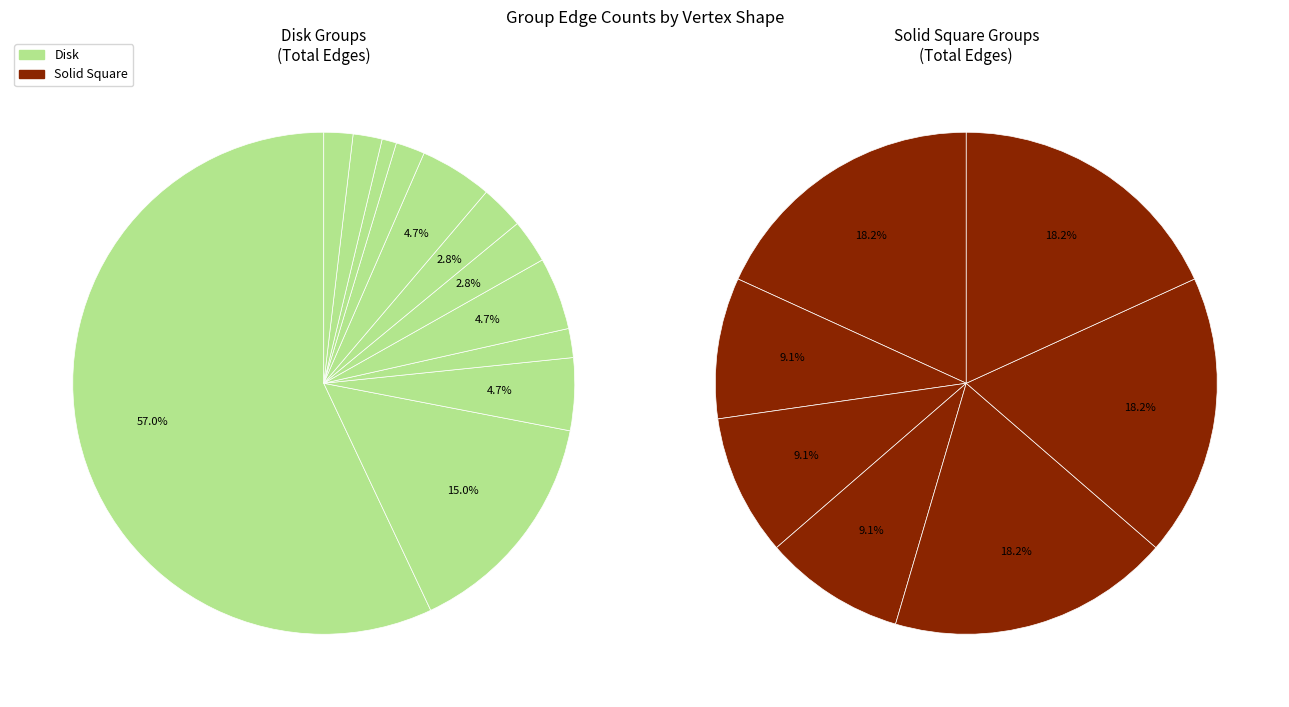

True or false: 4 accounts for 1% of the total.

False